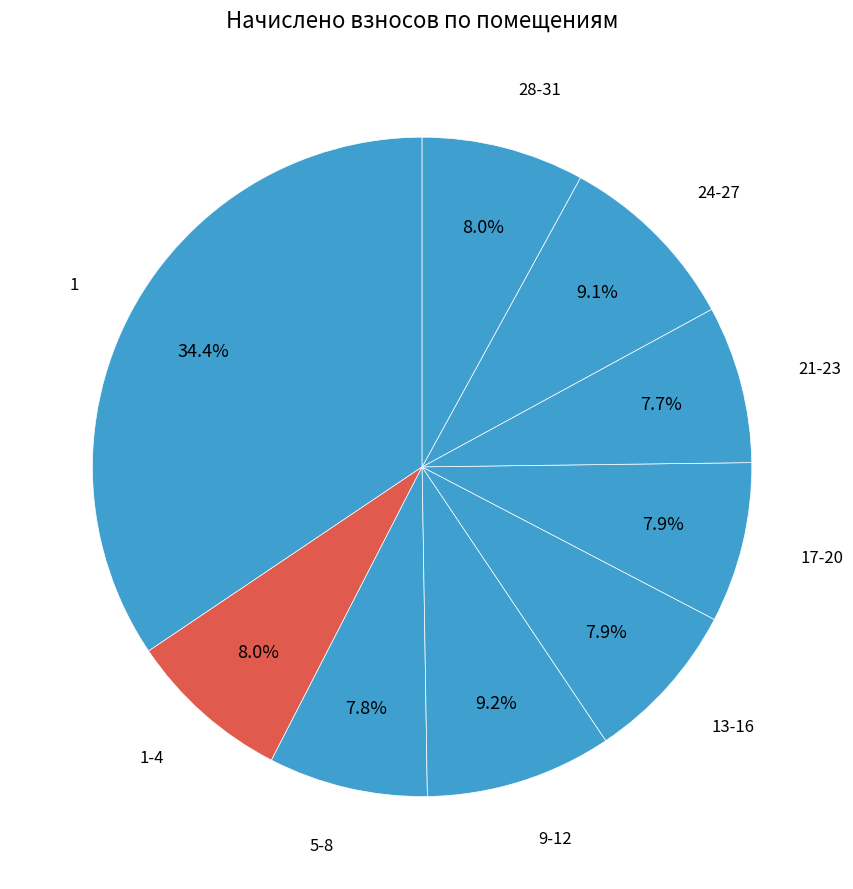

Is 17-20 the majority of the pie?

No